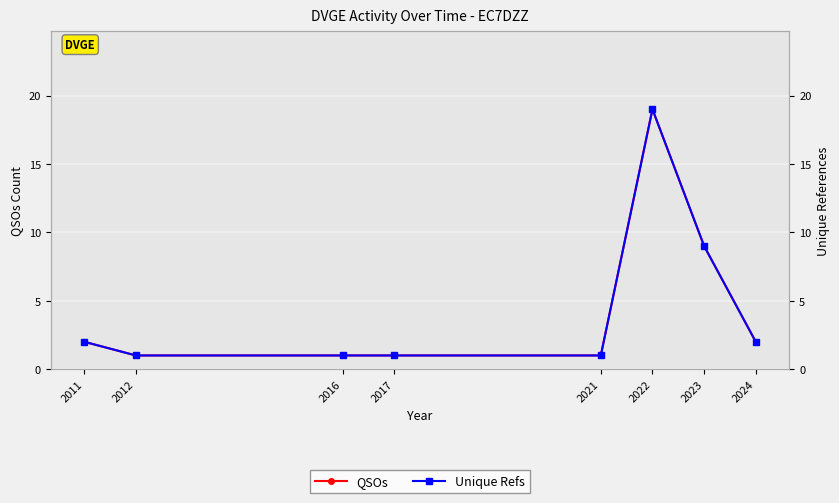

Where is QSOs nearest to the value 10?

2023